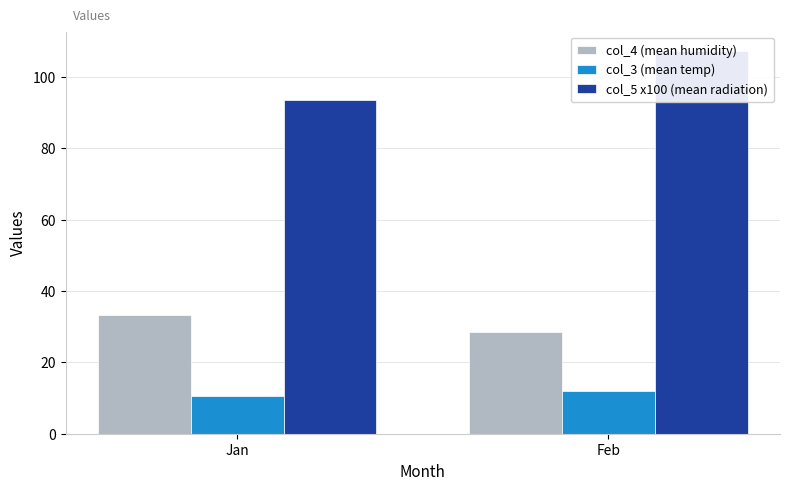

What is the average value of the col_5 x100 (mean radiation) series?

100.5